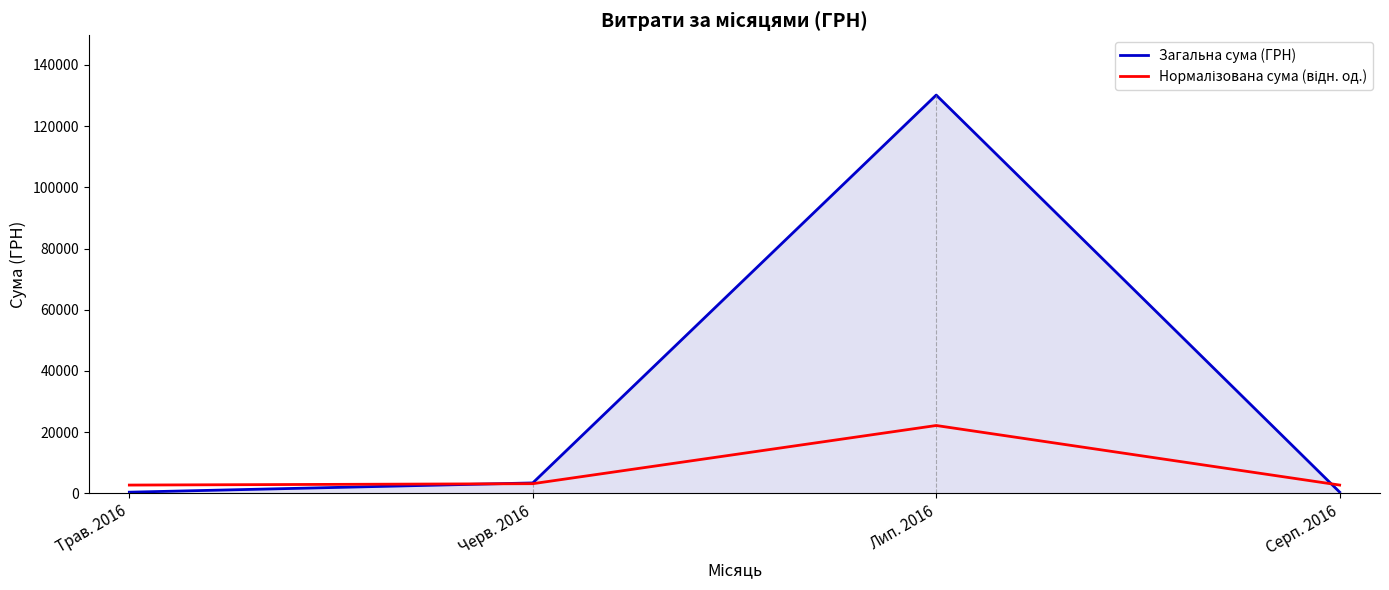

Which series has the largest total across all categories?

Загальна сума (ГРН)